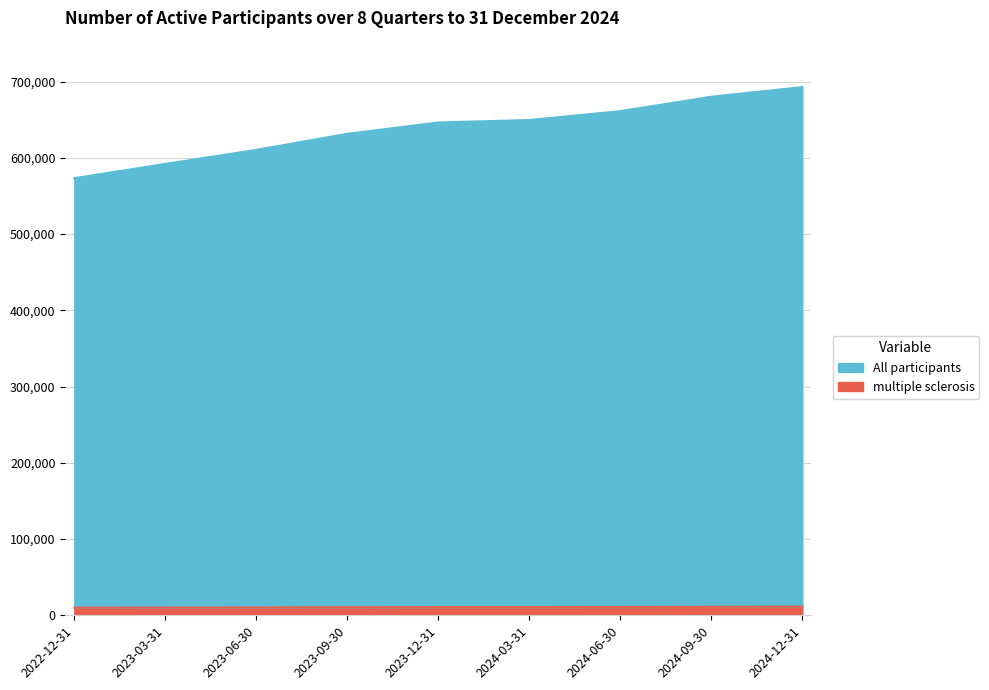

What is the difference between the second highest and second lowest values in the multiple sclerosis series?

988